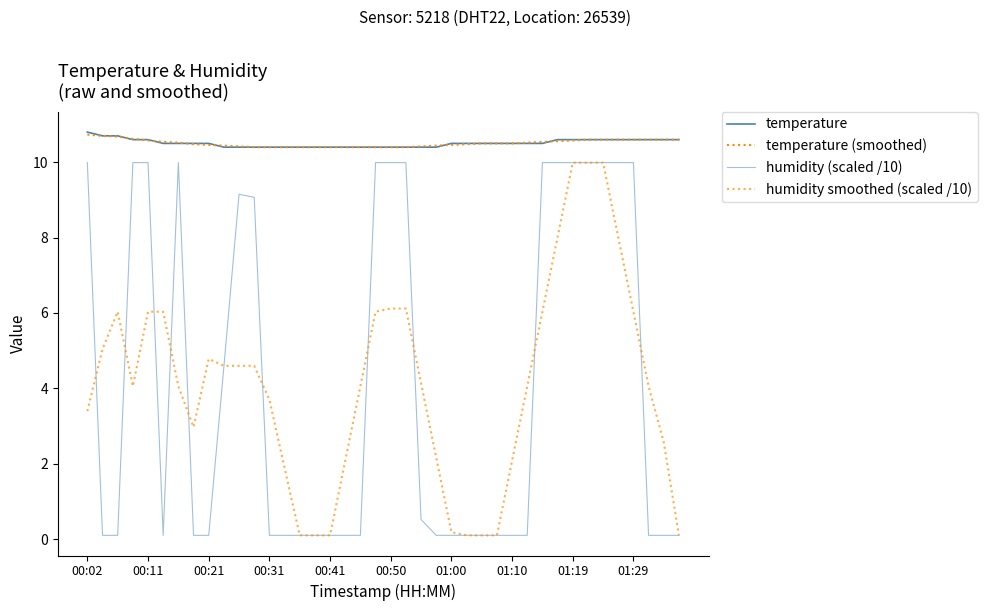

Does the chart have visible grid lines?

No